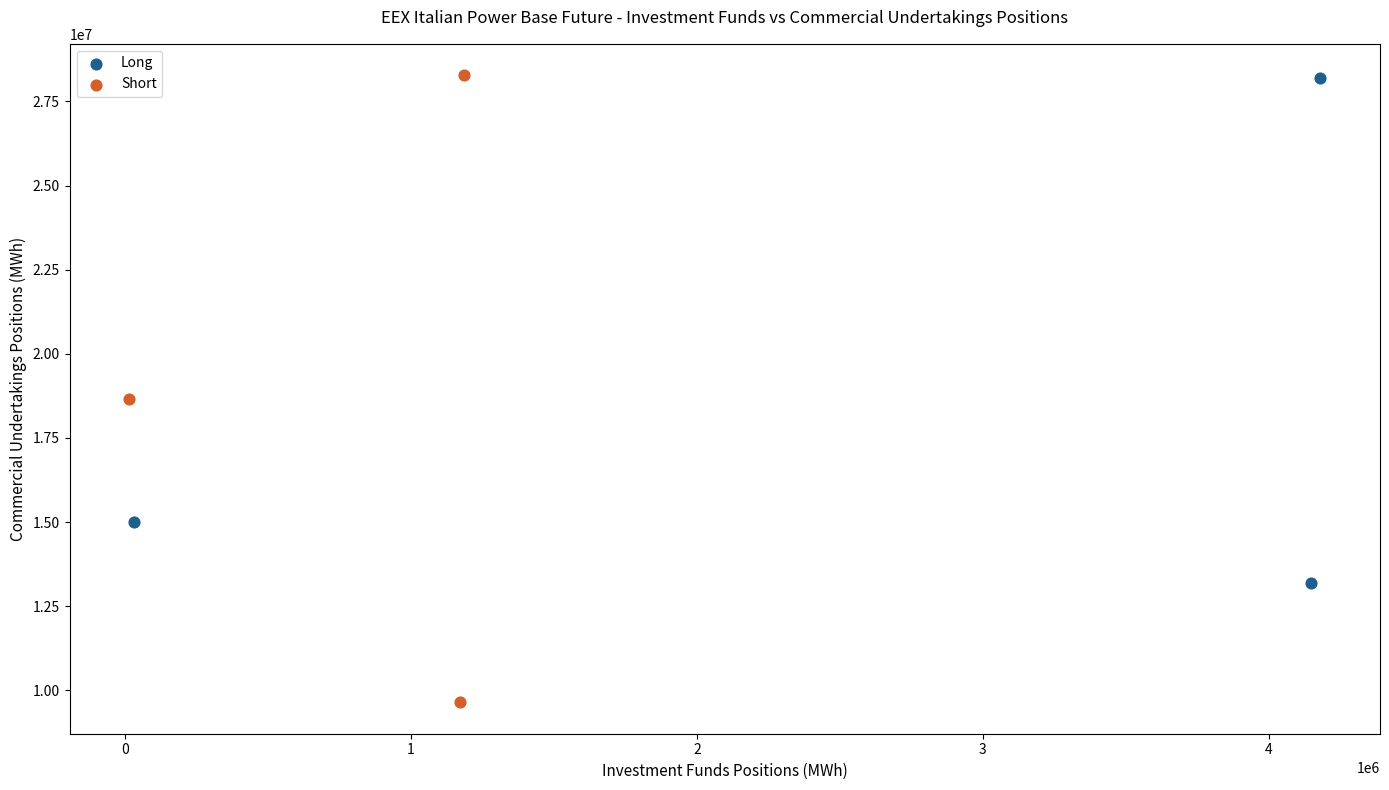

Which series has the largest Y range (max minus min)?

Short